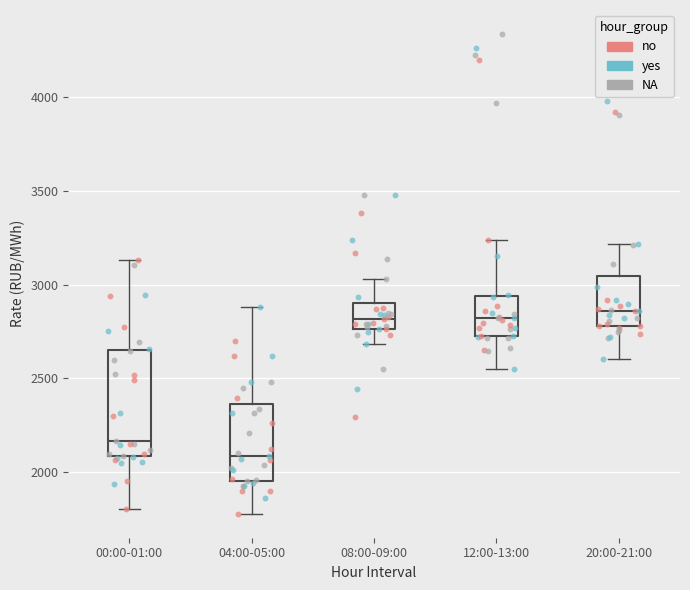

Reading left to right, read every box against the y-axis: the position of its median line, the range the box covers, and the ends of its whiskers. The values are not printed on the chart, so give them approximately, as read against the axis.

00:00-01:00: median 2150, box 2100 to 2650, whiskers 1800 to 3150
04:00-05:00: median 2100, box 1950 to 2350, whiskers 1800 to 2900
08:00-09:00: median 2800, box 2750 to 2900, whiskers 2700 to 3050
12:00-13:00: median 2800, box 2750 to 2950, whiskers 2550 to 3250
20:00-21:00: median 2850, box 2800 to 3050, whiskers 2600 to 3200